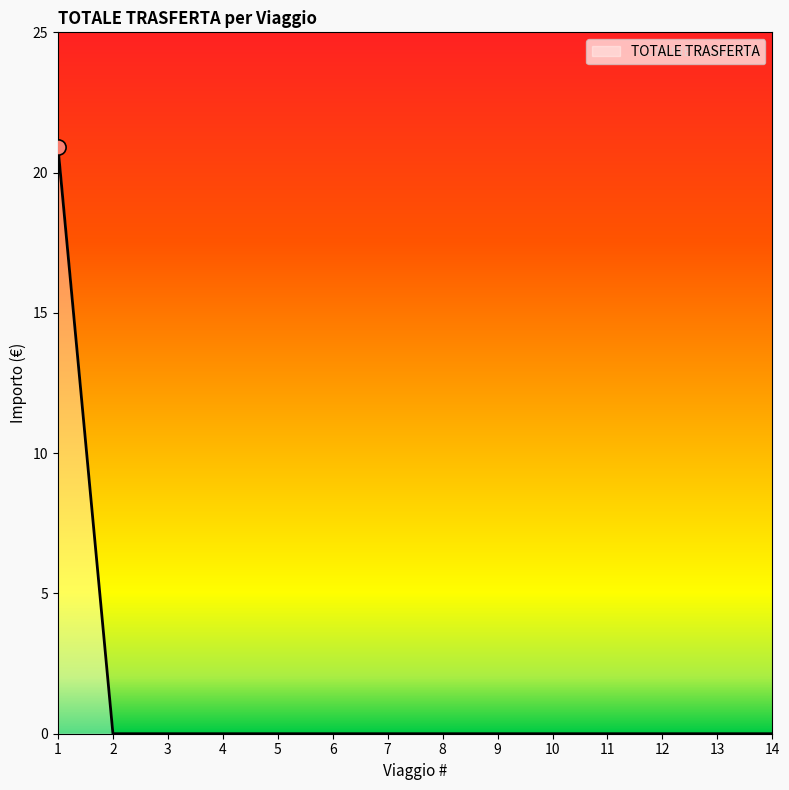

What is the maximum value shown in the chart?

20.9